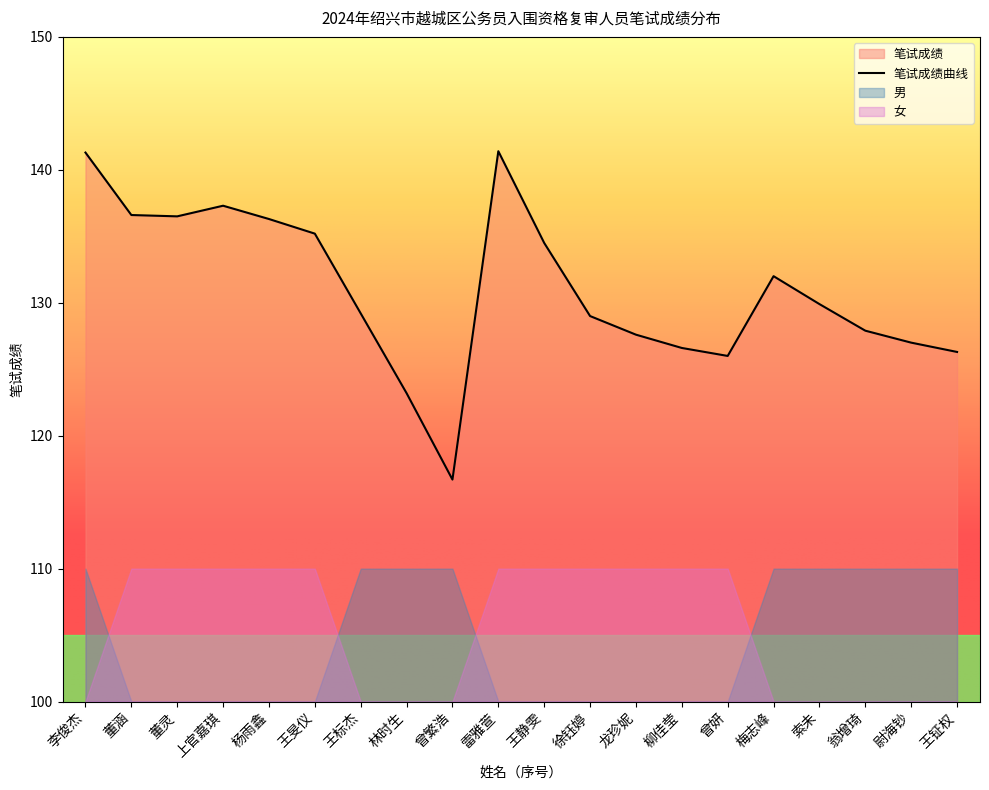

What is the difference between the highest and lowest values at 龙珍妮?

127.6